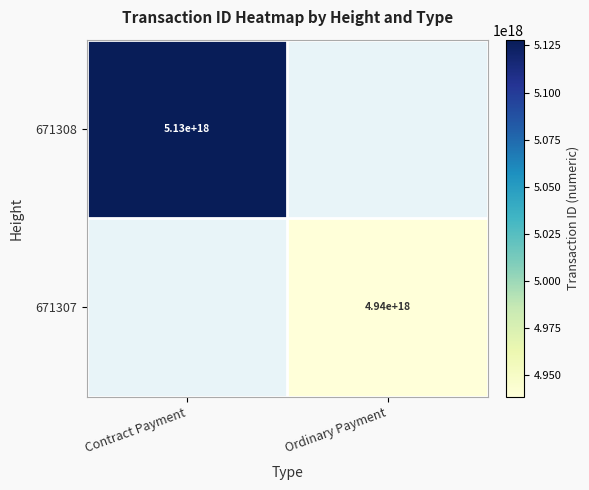

Which label corresponds to the largest value in the chart?

Contract Payment